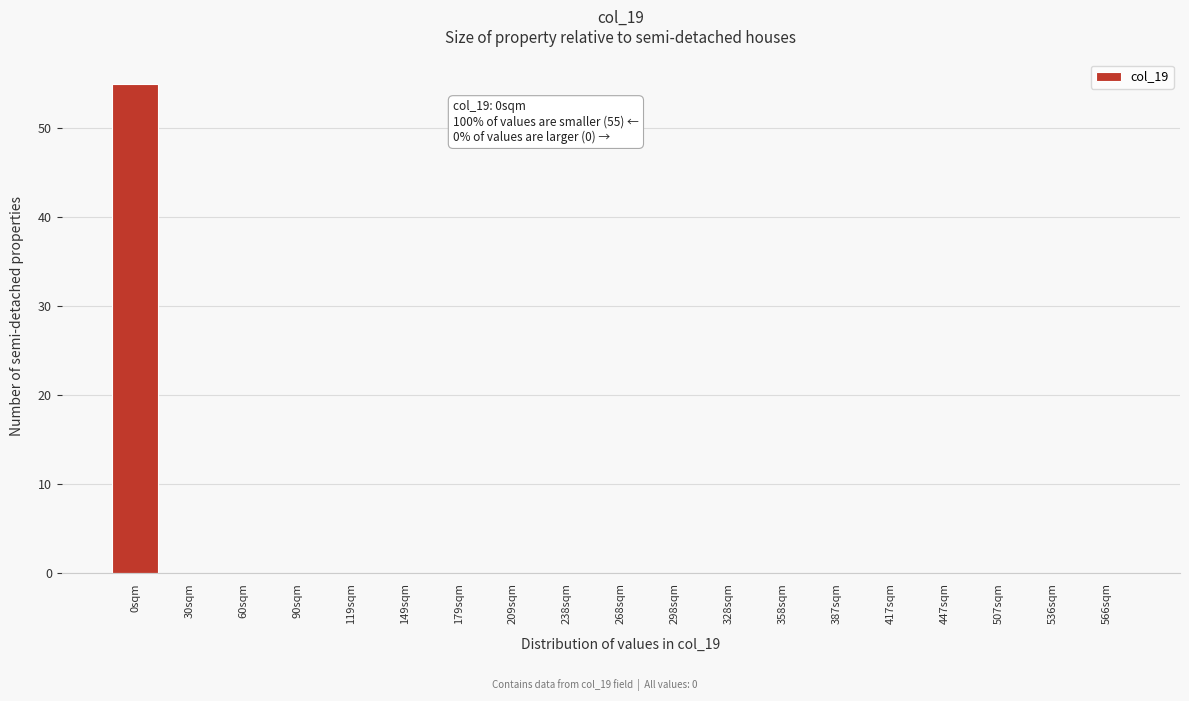

Reading left to right, transcribe all the data shown in this chart.

0sqm=55	30sqm=0	60sqm=0	90sqm=0	119sqm=0	149sqm=0	179sqm=0	209sqm=0	238sqm=0	268sqm=0	298sqm=0	328sqm=0	358sqm=0	387sqm=0	417sqm=0	447sqm=0	507sqm=0	536sqm=0	566sqm=0